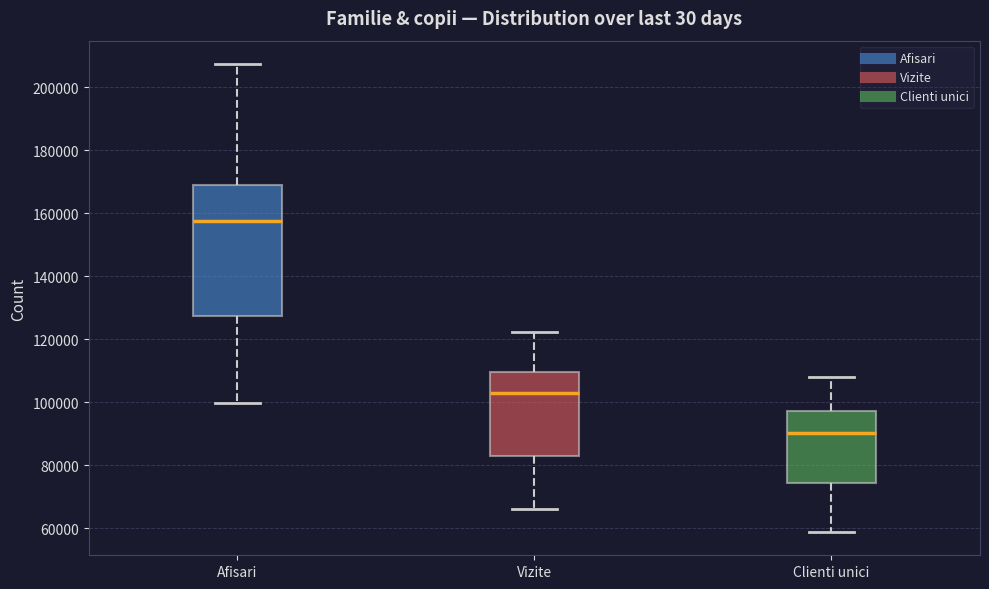

Reading left to right, transcribe this box plot: for each box, give where its median line is, the range the box spans, and where its two whiskers end, as read against the y-axis. The values are not printed on the chart, so give them approximately, as read against the axis.

Afisari: median 158000, box 128000 to 170000, whiskers 100000 to 208000
Vizite: median 102000, box 84000 to 110000, whiskers 66000 to 122000
Clienti unici: median 90000, box 74000 to 98000, whiskers 58000 to 108000